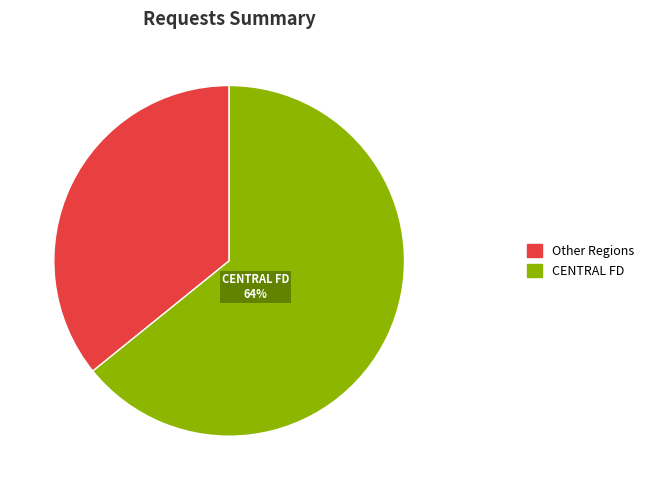

To the nearest percent, what is the average slice percentage?

50%